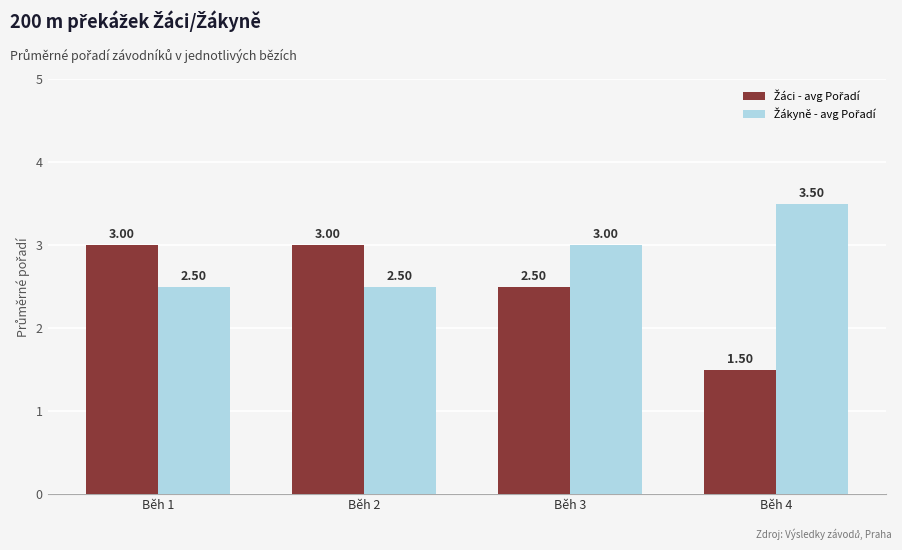

What is the total value across all series at Běh 2?

5.5